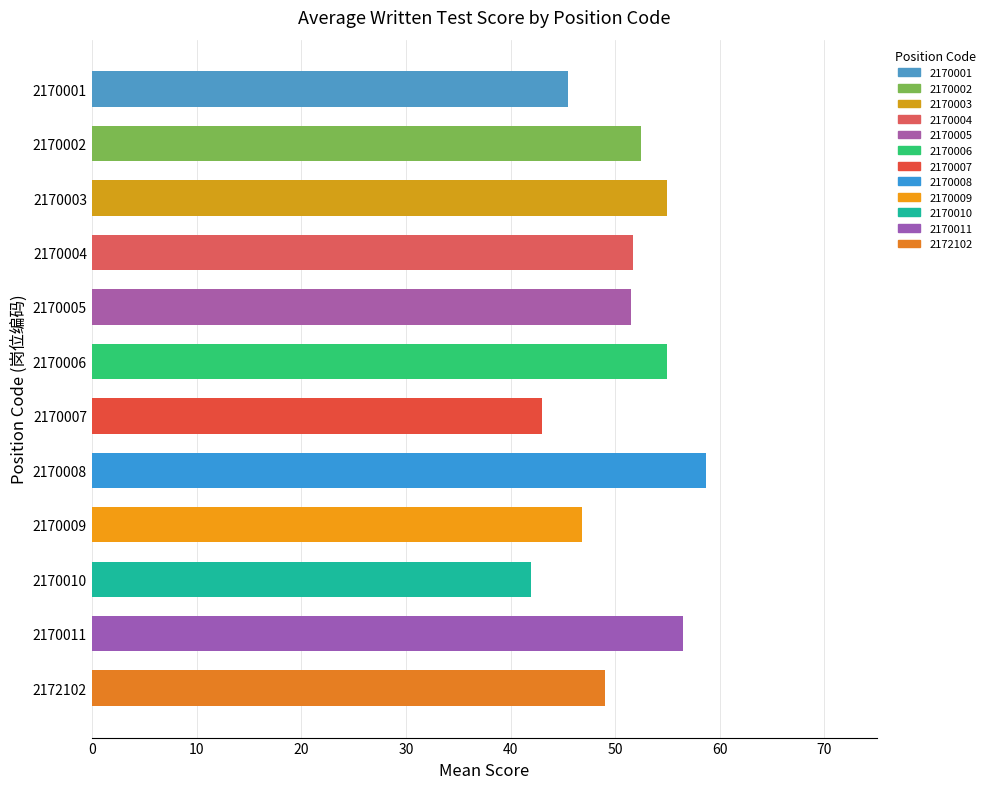

Which category has the lowest value across all series?

2170010